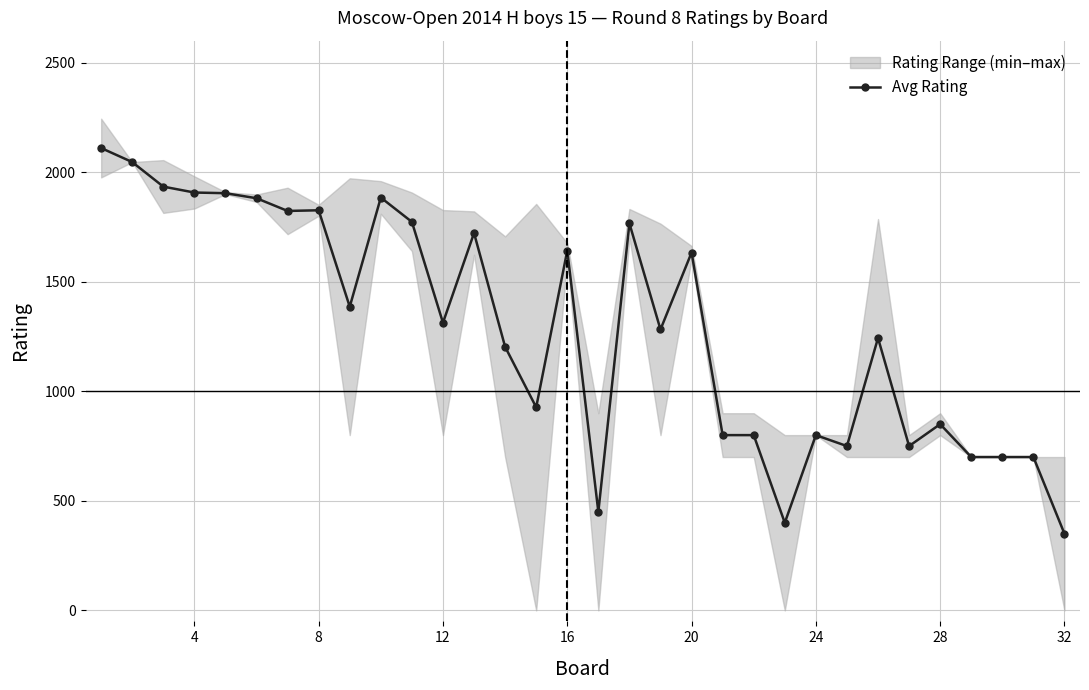

What is the highest value of the Avg Rating series?

2110